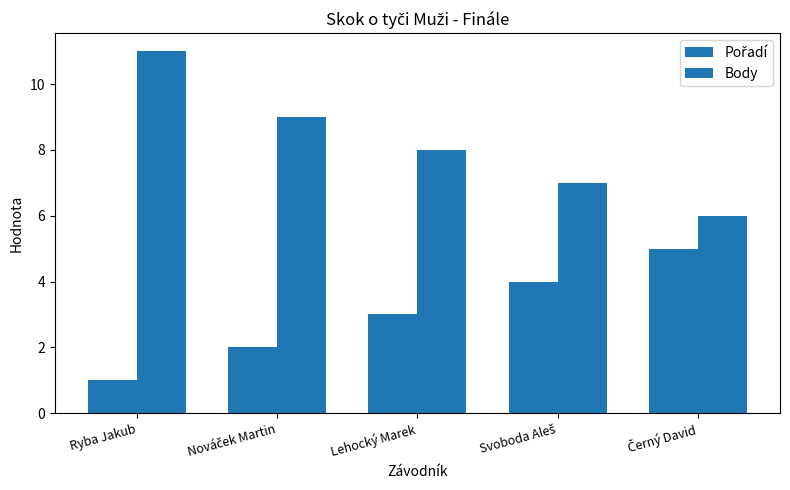

Which series has the largest total across all categories?

Body